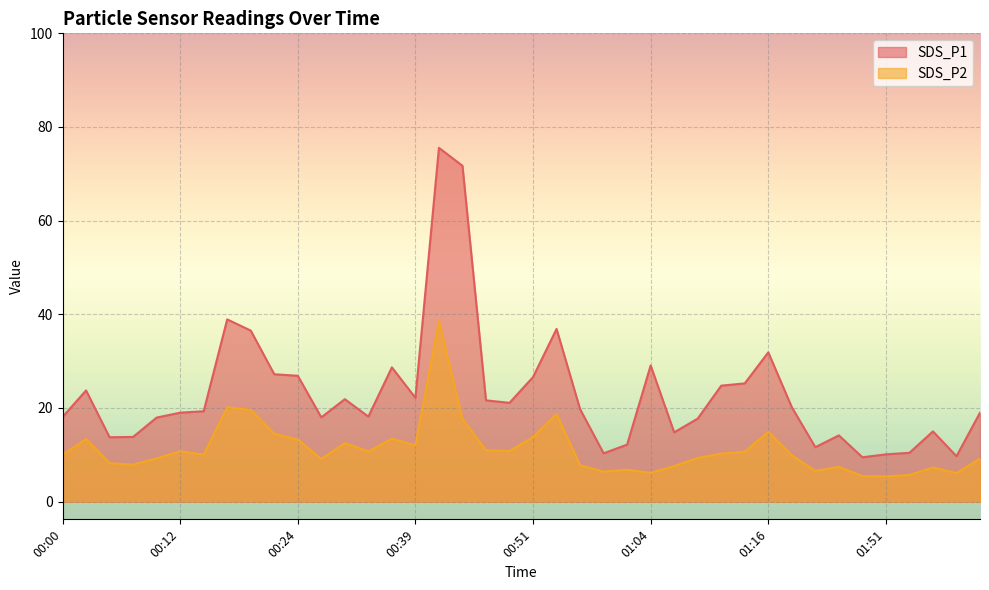

Is it true that SDS_P1 equals 12.2 at 01:01?

True